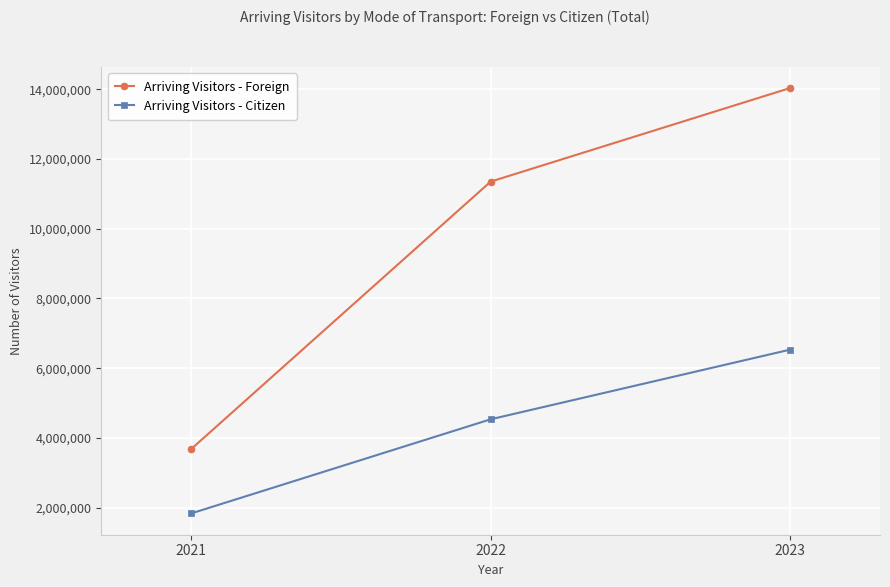

What is the sum of the Arriving Visitors - Citizen values at 2021 and 2023?

8367714